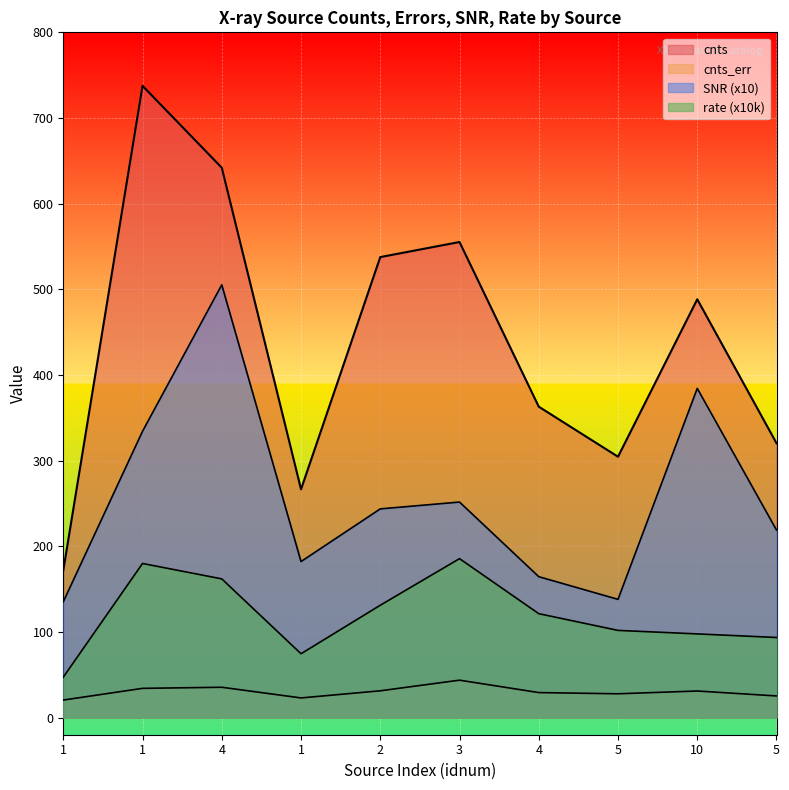

Which series has the widest spread of values?

cnts